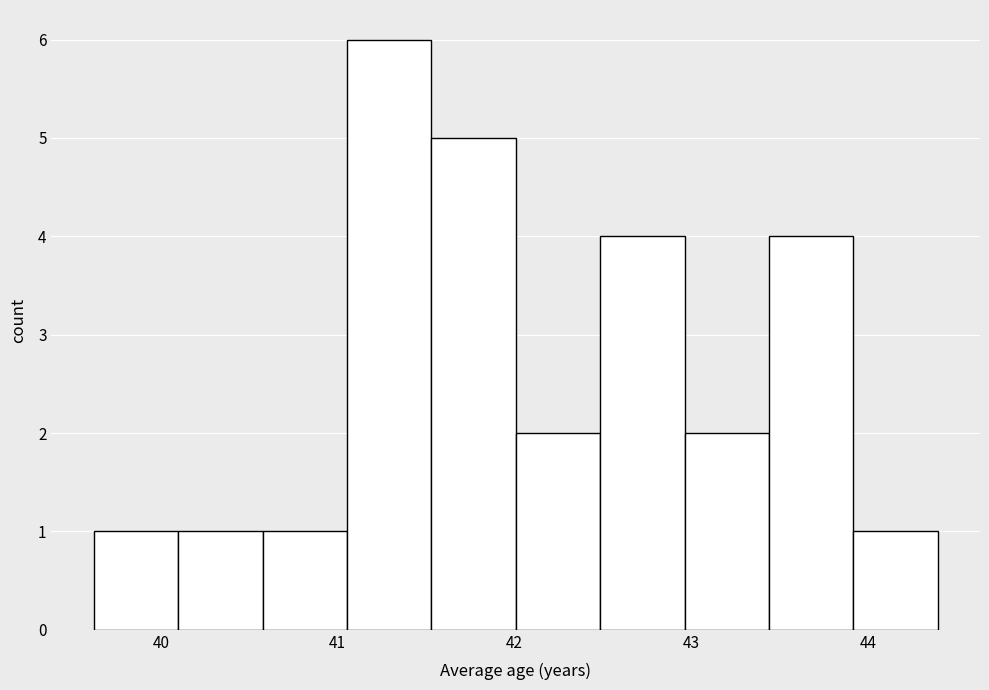

Reading left to right, transcribe this chart: for each bar, give the range it covers on the x-axis and its height. Neither the bar edges nor the heights are printed on the chart, so give them approximately, as read against the axes.

39.6 to 40.1: 1
40.1 to 40.6: 1
40.6 to 41.1: 1
41.1 to 41.5: 6
41.5 to 42.0: 5
42.0 to 42.5: 2
42.5 to 43.0: 4
43.0 to 43.4: 2
43.4 to 43.9: 4
43.9 to 44.4: 1